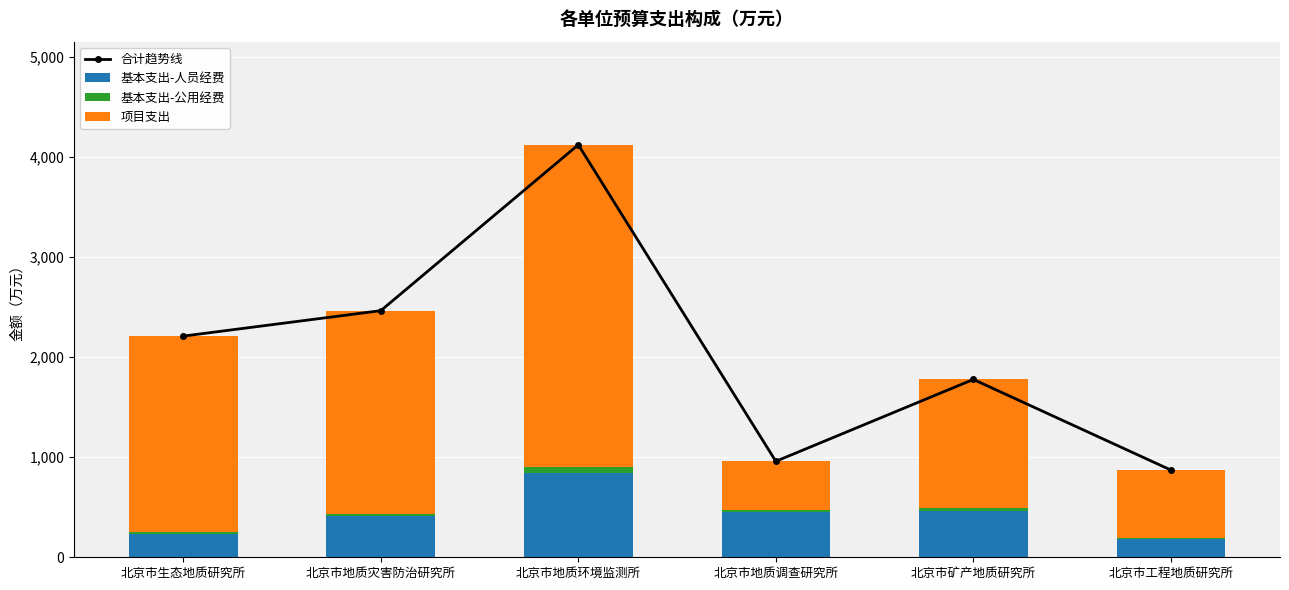

What is the difference between the highest and lowest values at 北京市地质环境监测所?

4065.0